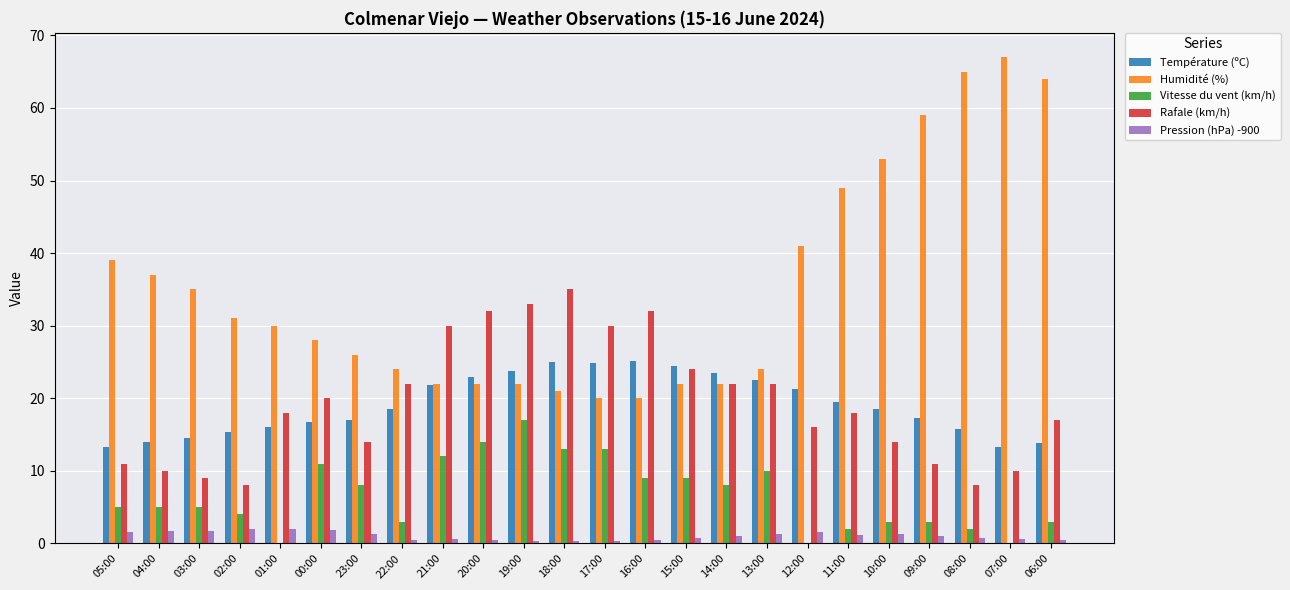

What are all the series names shown in the legend?

Température (ºC), Humidité (%), Vitesse du vent (km/h), Rafale (km/h), Pression (hPa) -900